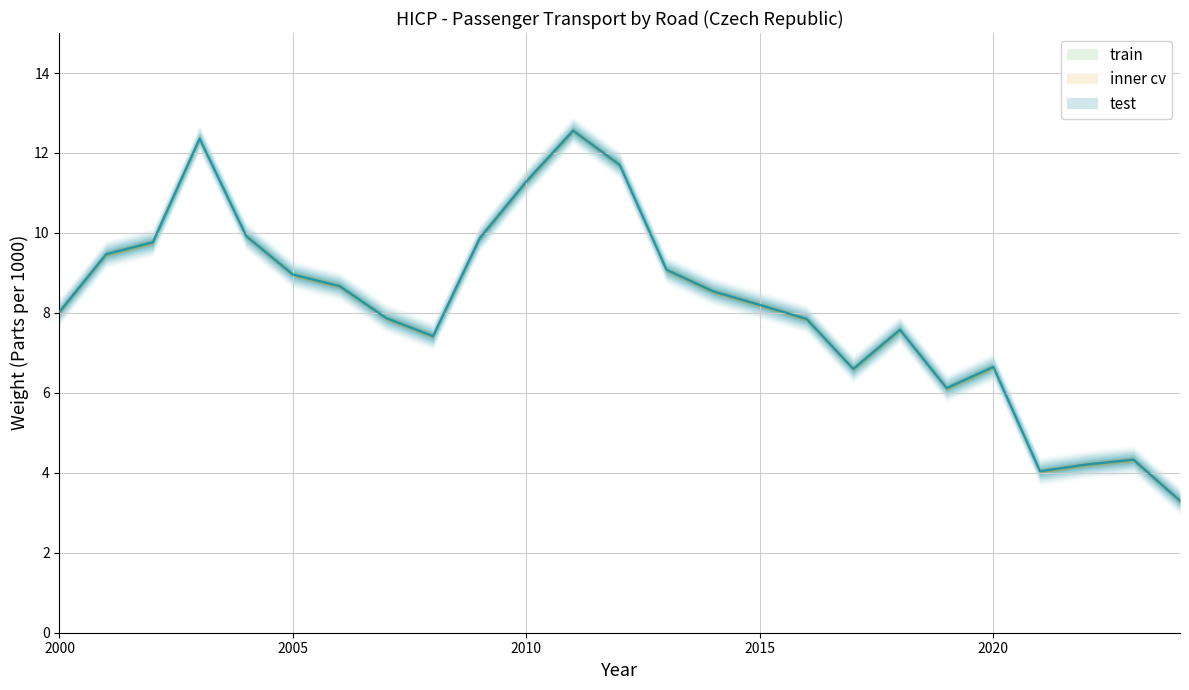

What is the difference between the maximum and minimum values?

9.3